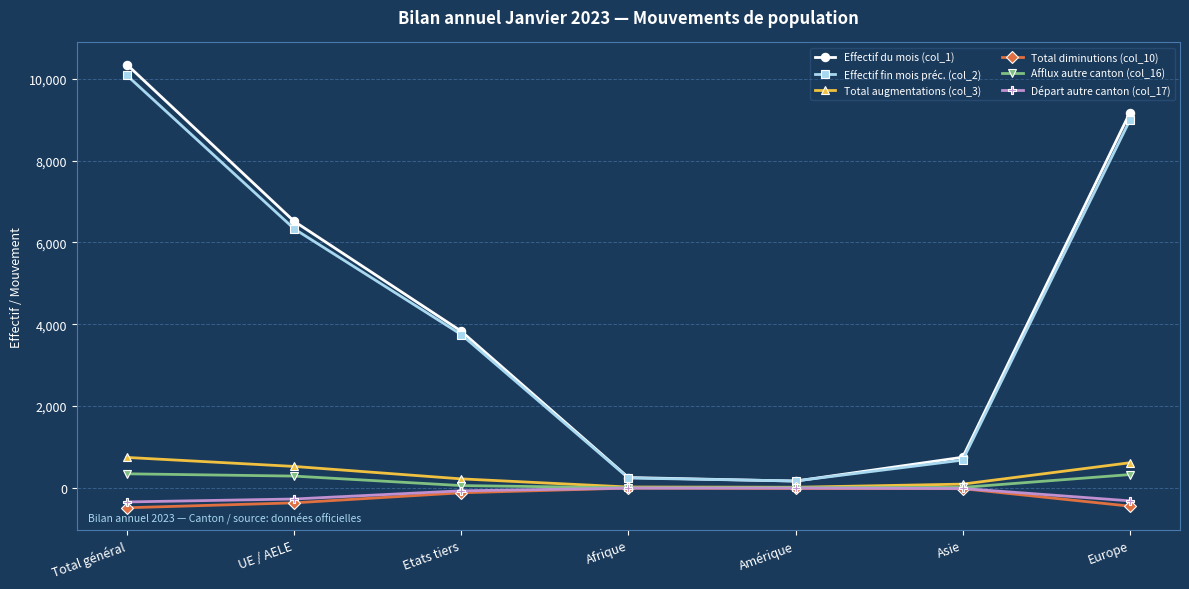

How many data points in Effectif fin mois préc. (col_2) are less than 3748?

3